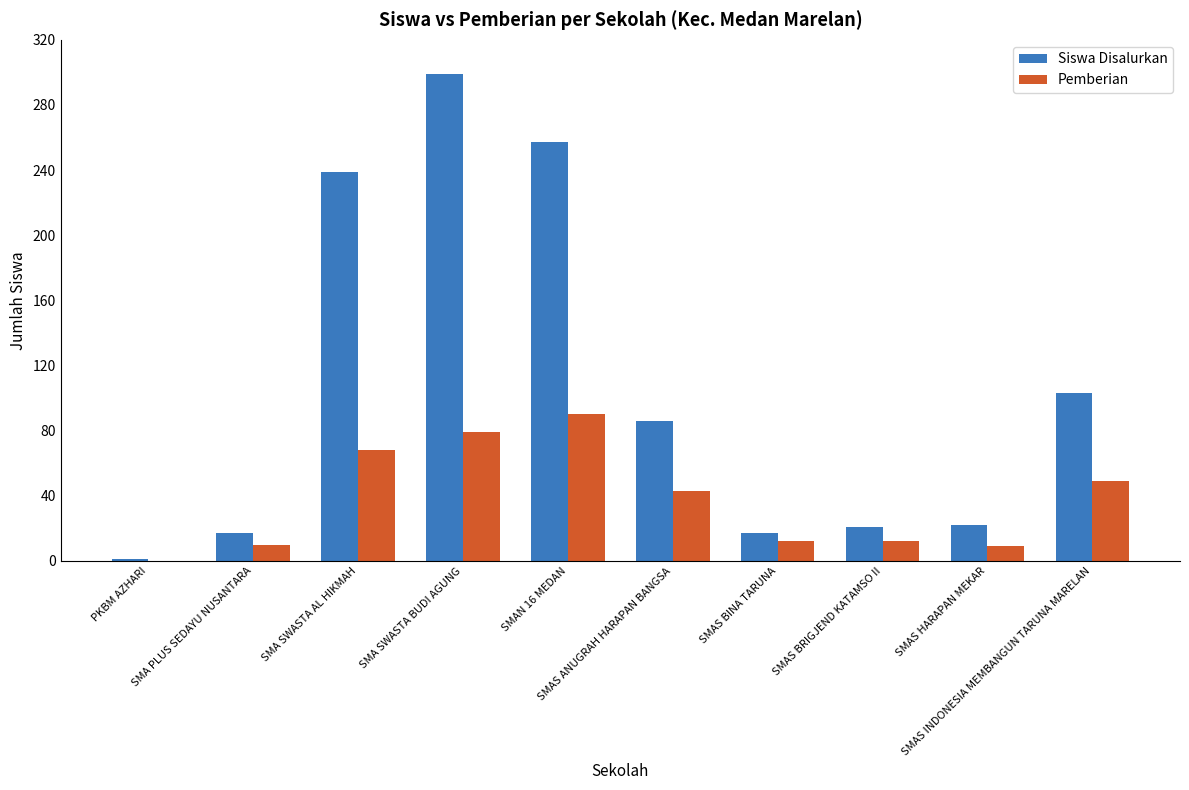

List the series in order of their overall mean, lowest first.

Pemberian, Siswa Disalurkan